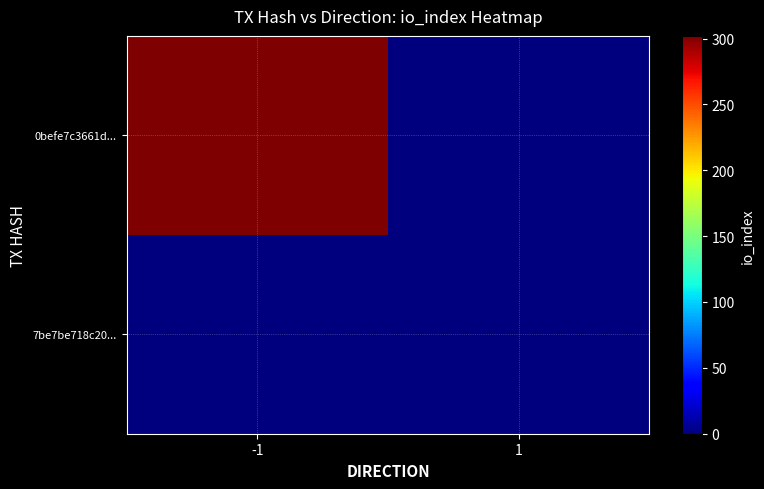

What is the difference between the highest and lowest values at -1?

302